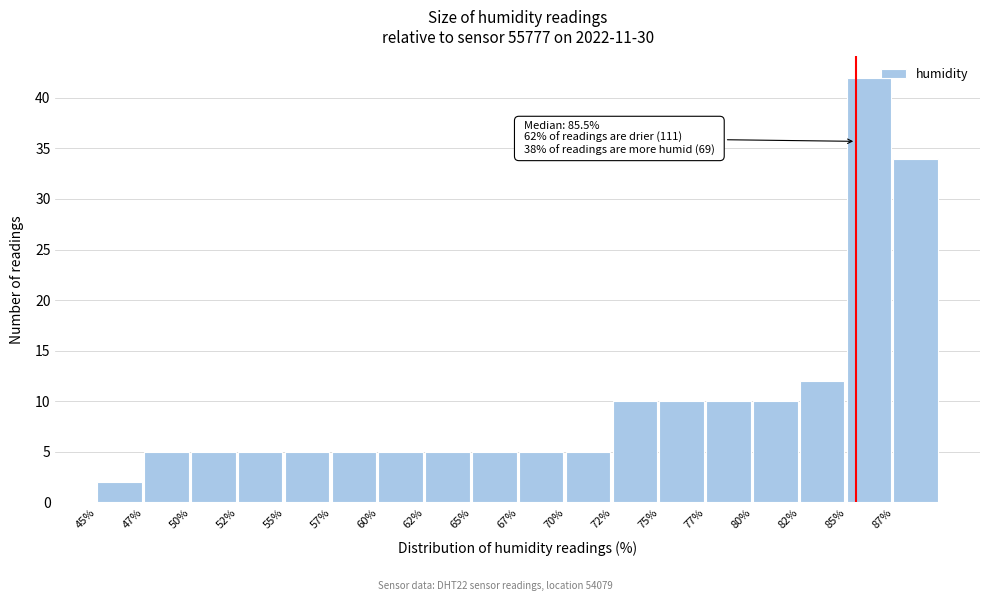

Reading left to right, list all the values displayed in this chart.

45%=2	47%=5	50%=5	52%=5	55%=5	57%=5	60%=5	62%=5	65%=5	67%=5	70%=5	72%=10	75%=10	77%=10	80%=10	82%=12	85%=42	87%=34